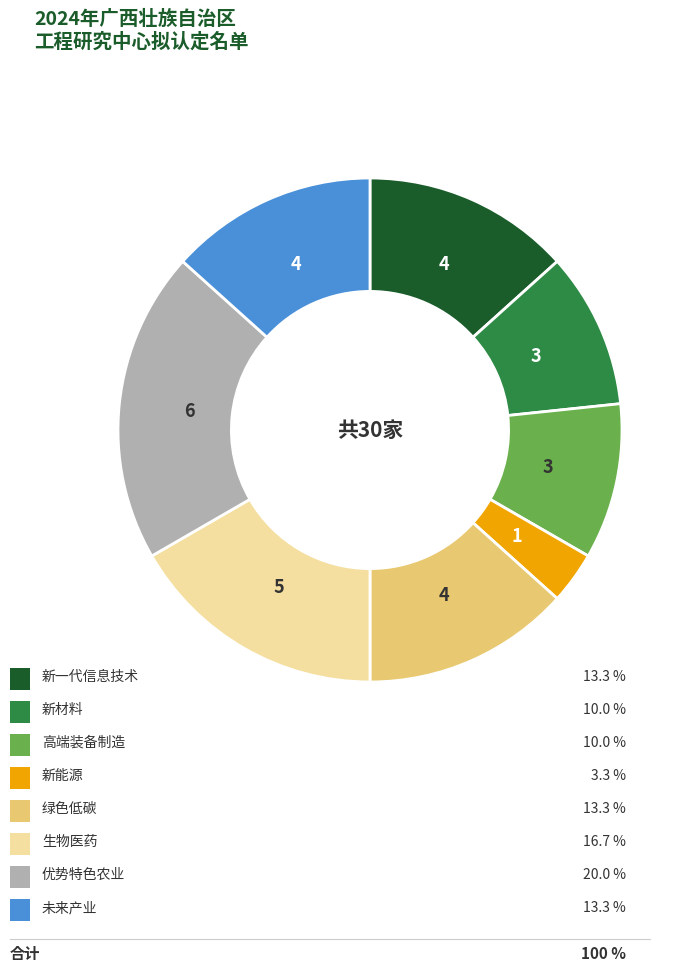

How many slices are in this pie chart?

8